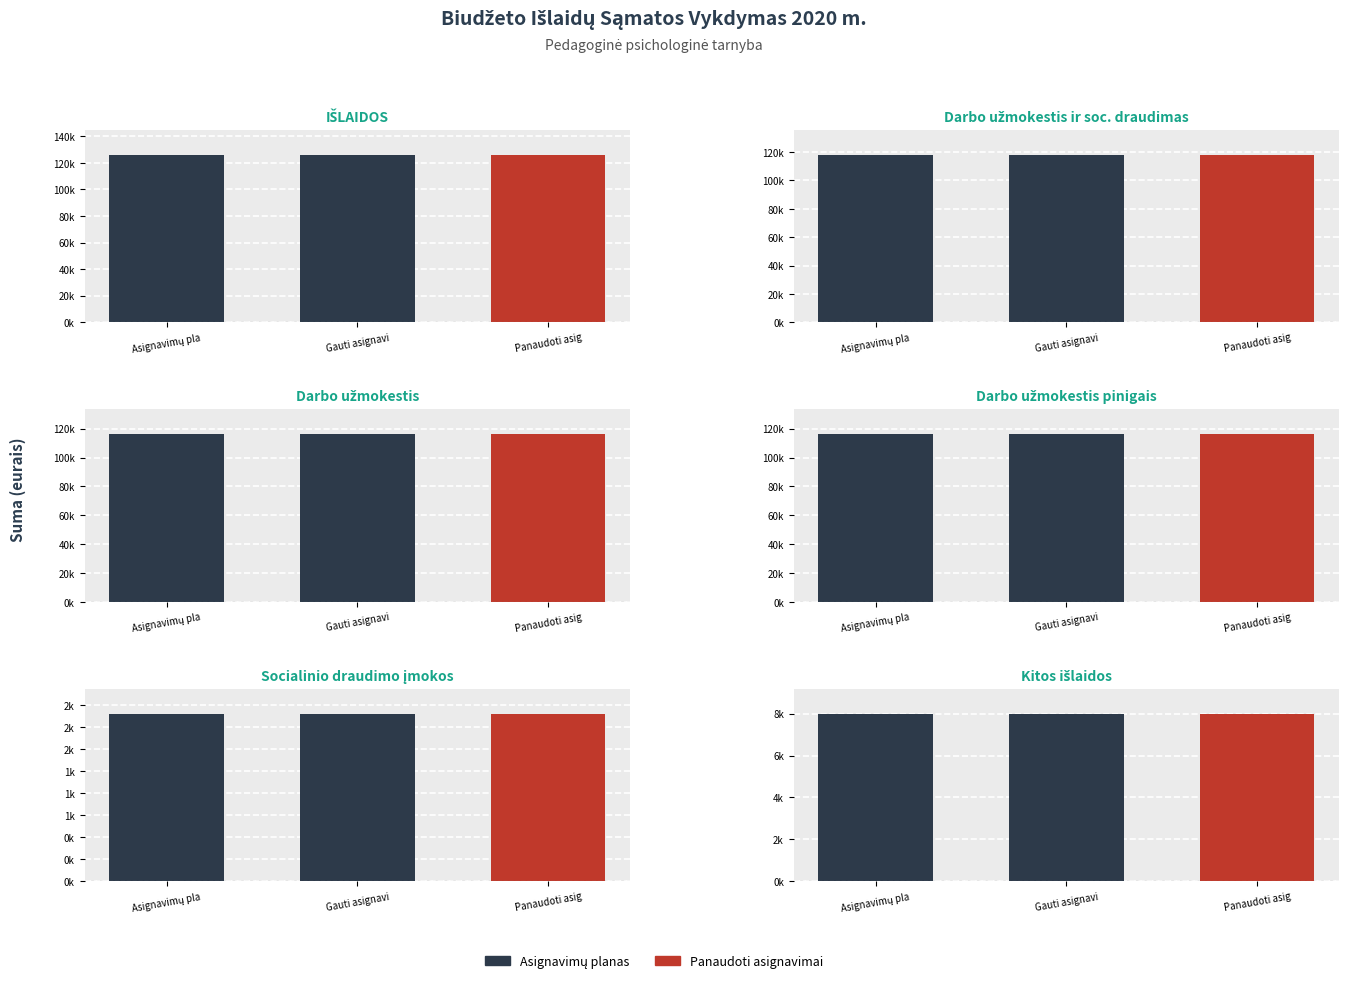

The Gauti asignavimai series shows 5201.5 at 5. True or false?

False